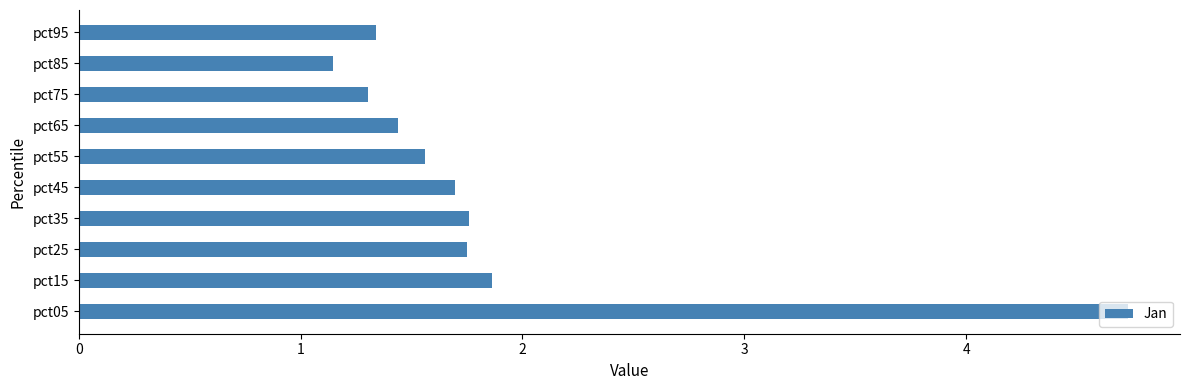

At which label is the value closest to 2?

pct15